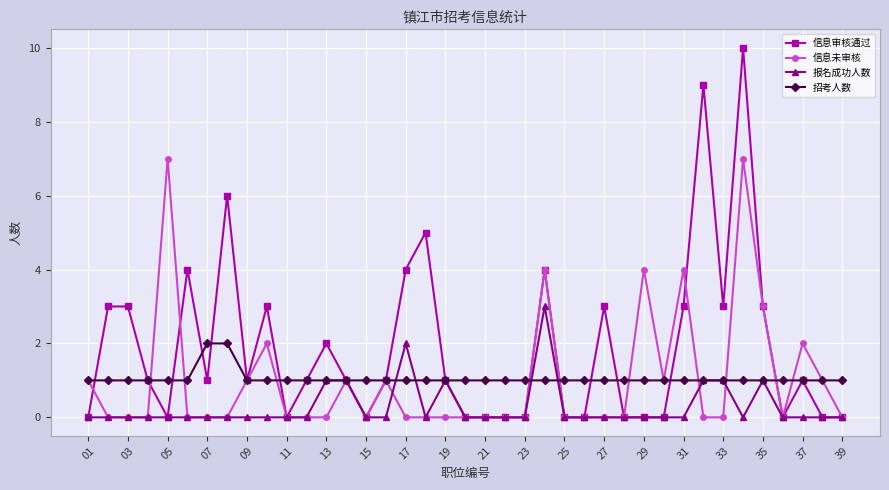

List the series in order of their peak value, lowest first.

招考人数, 报名成功人数, 信息未审核, 信息审核通过